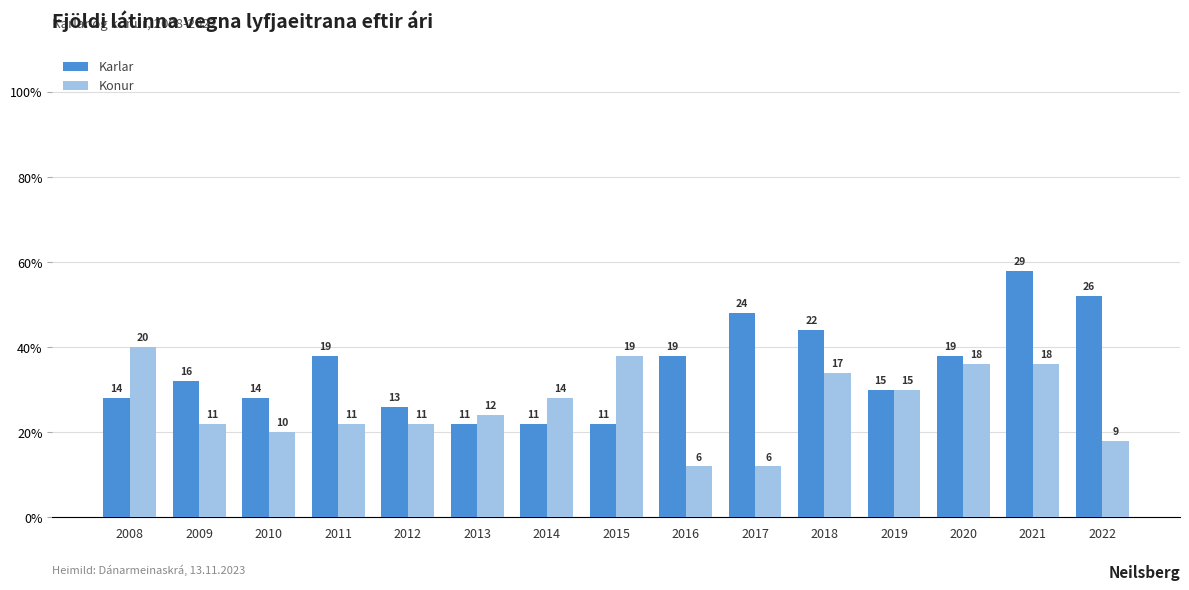

Reading left to right, transcribe all the data shown in this chart.

Karlar: 14	16	14	19	13	11	11	11	19	24	22	15	19	29	26
Konur: 20	11	10	11	11	12	14	19	6	6	17	15	18	18	9